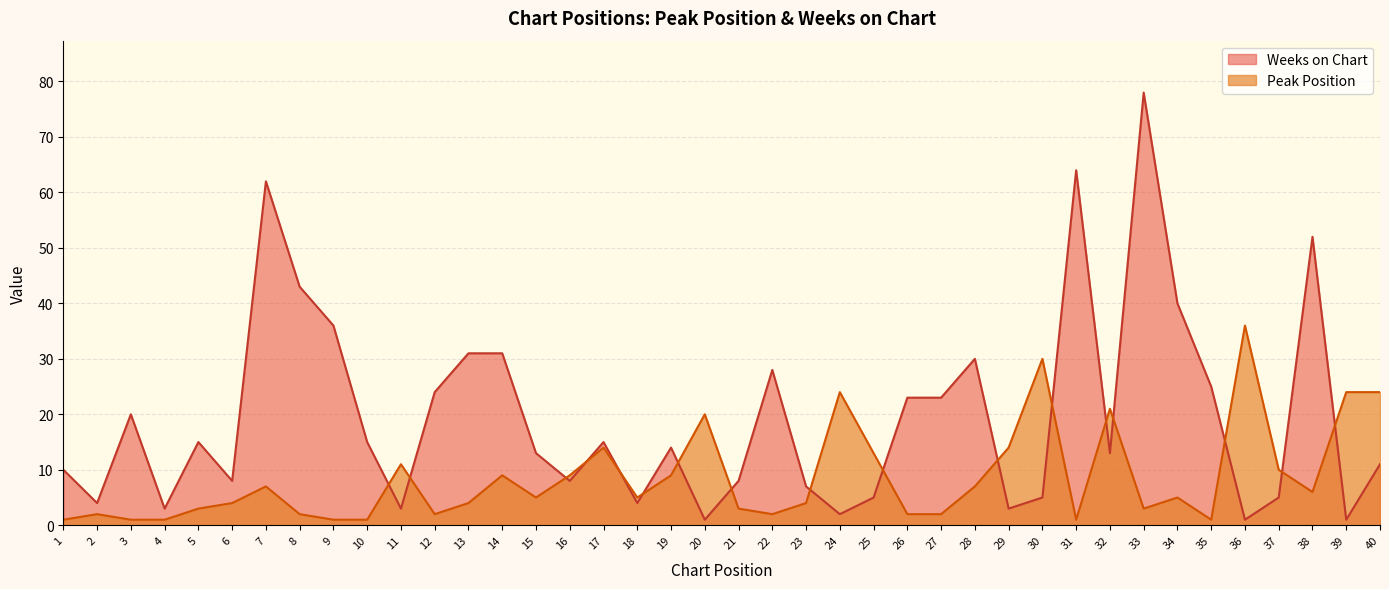

Reading left to right, list all the values displayed in this chart.

Peak Position: 1	2	1	1	3	4	7	2	1	1	11	2	4	9	5	9	14	5	9	20	3	2	4	24	13	2	2	7	14	30	1	21	3	5	1	36	10	6	24	24
Weeks on Chart: 10	4	20	3	15	8	62	43	36	15	3	24	31	31	13	8	15	4	14	1	8	28	7	2	5	23	23	30	3	5	64	13	78	40	25	1	5	52	1	11